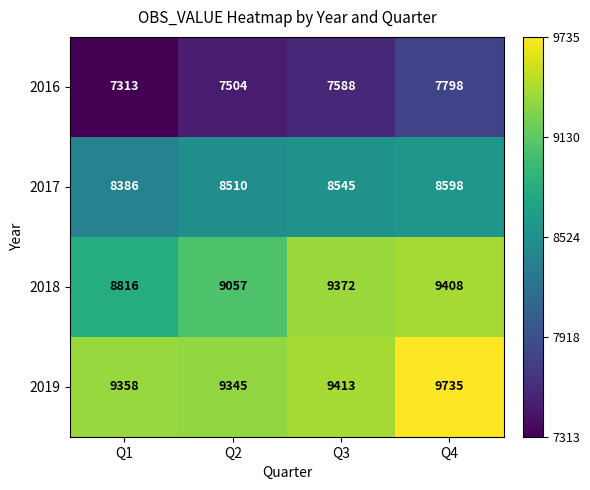

Which category has the highest value across all series?

Q4